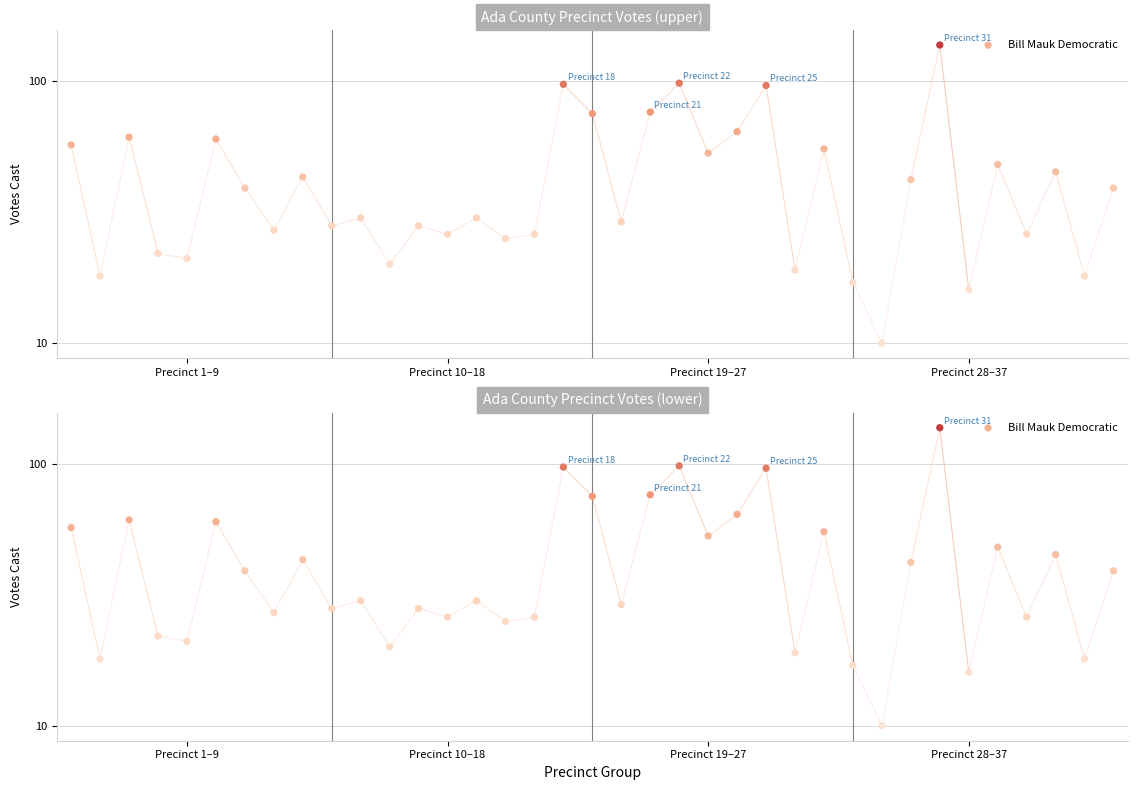

What is the change in value from 11 to 29?

+22